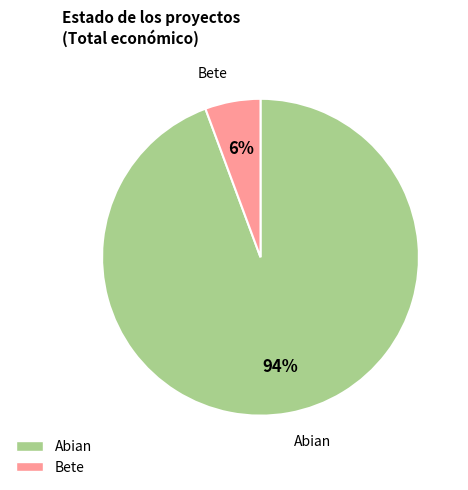

Is there a majority slice in this chart?

Yes